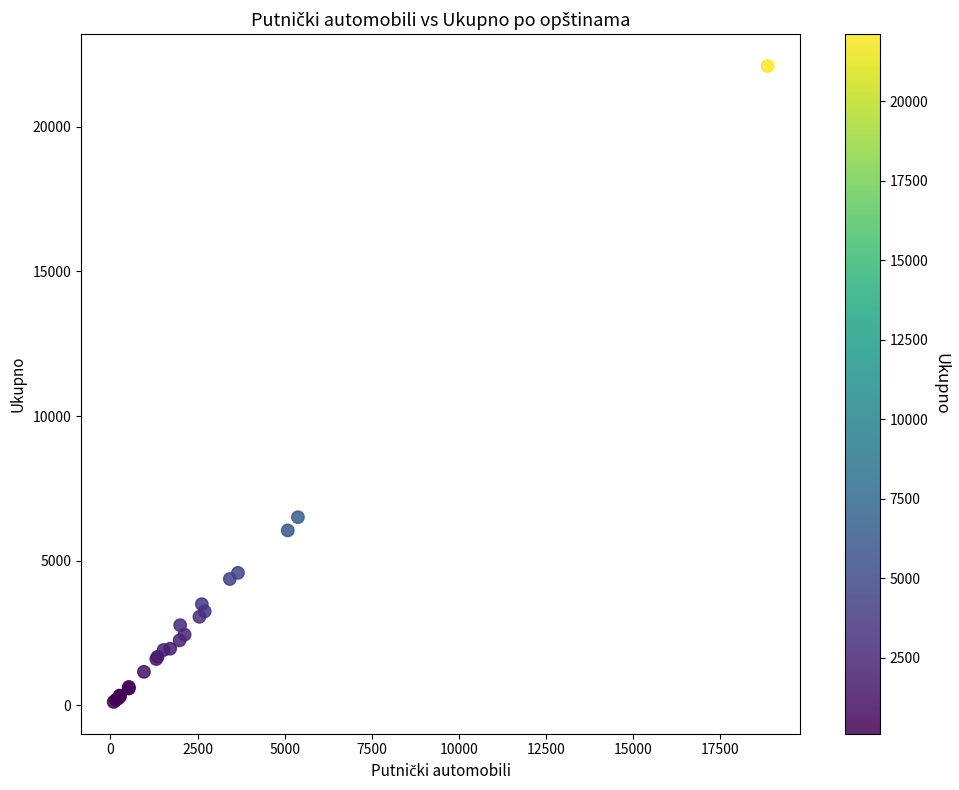

What Y value in the scatter plot is closest to 11108?

6501